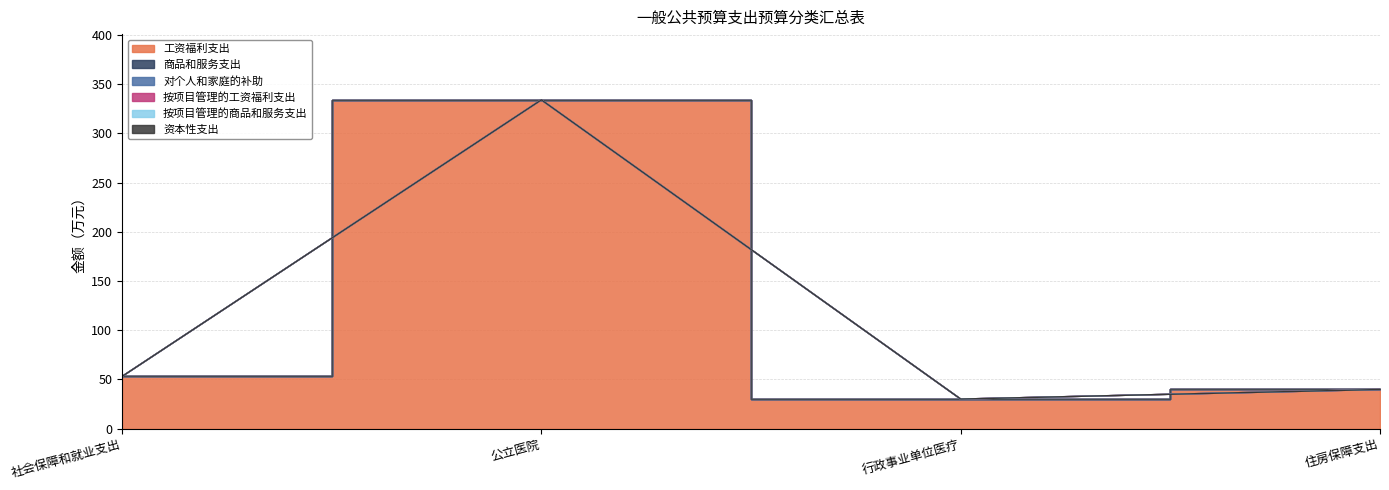

Reading right to left, what are all the values shown in this chart?

工资福利支出: 39.8	30.0	334.2	53.0
商品和服务支出: 0.0	0.0	0.0	0.0
对个人和家庭的补助: 0.0	0.0	0.0	0.0
按项目管理的工资福利支出: 0.0	0.0	0.0	0.0
按项目管理的商品和服务支出: 0.0	0.0	0.0	0.0
资本性支出: 0.0	0.0	0.0	0.0